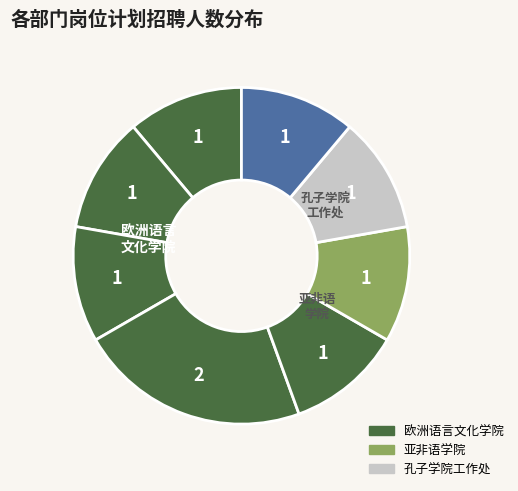

How many segments does this pie chart have?

8